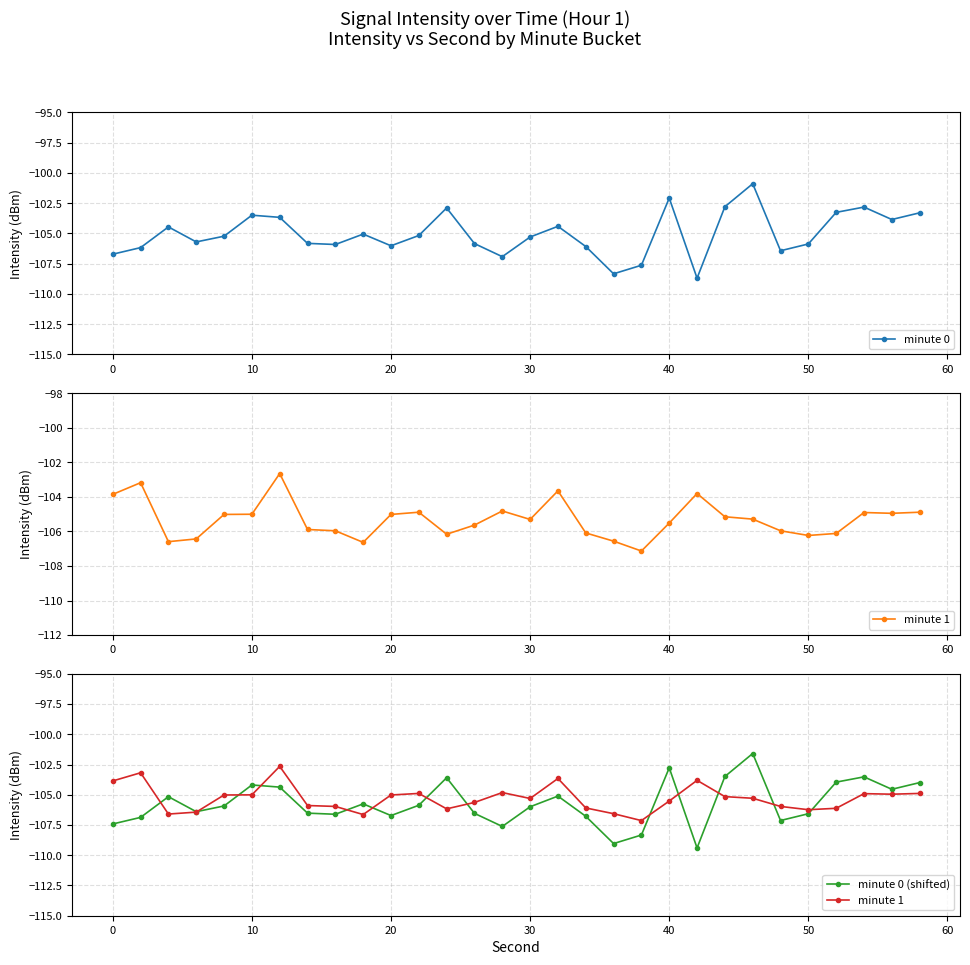

How many interior local peaks does the minute 0 series have?

8